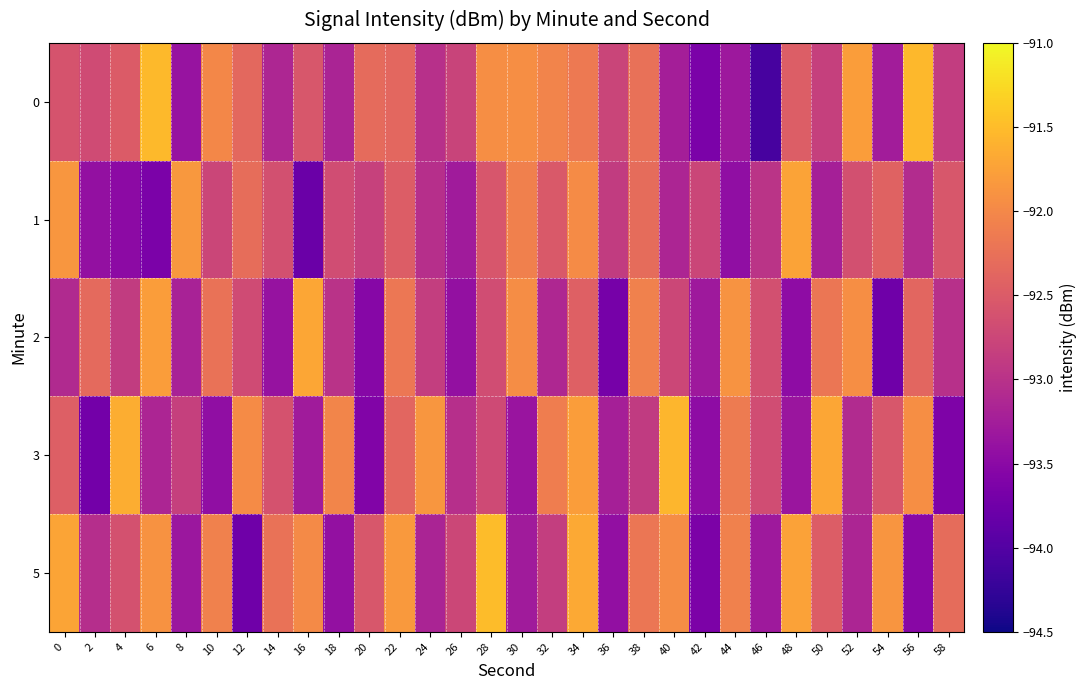

What is the greatest value displayed?

-91.5